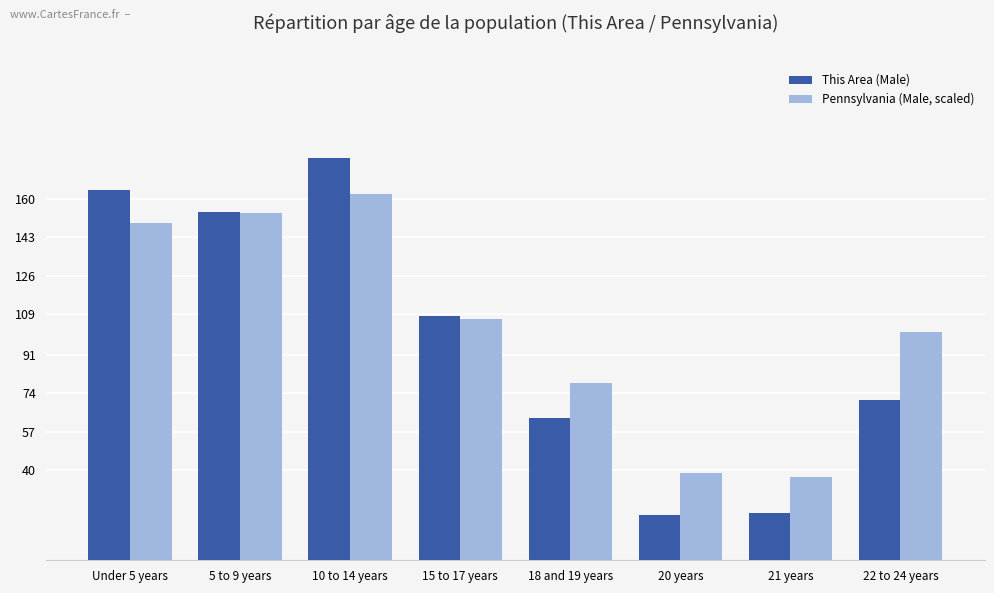

What is the smallest value displayed?

20.0